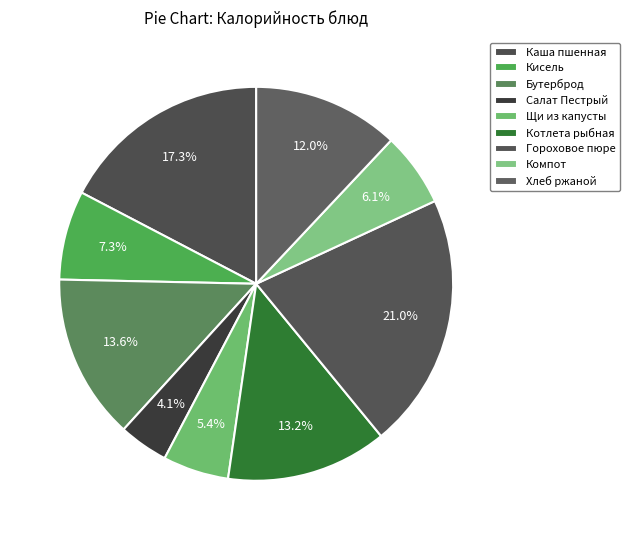

What is the smallest slice in the pie chart?

Салат Пестрый